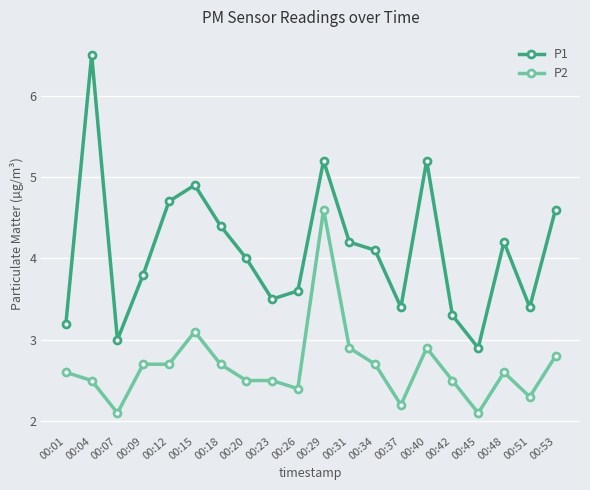

Is it true that P2 equals 3.4 at 00:42?

False